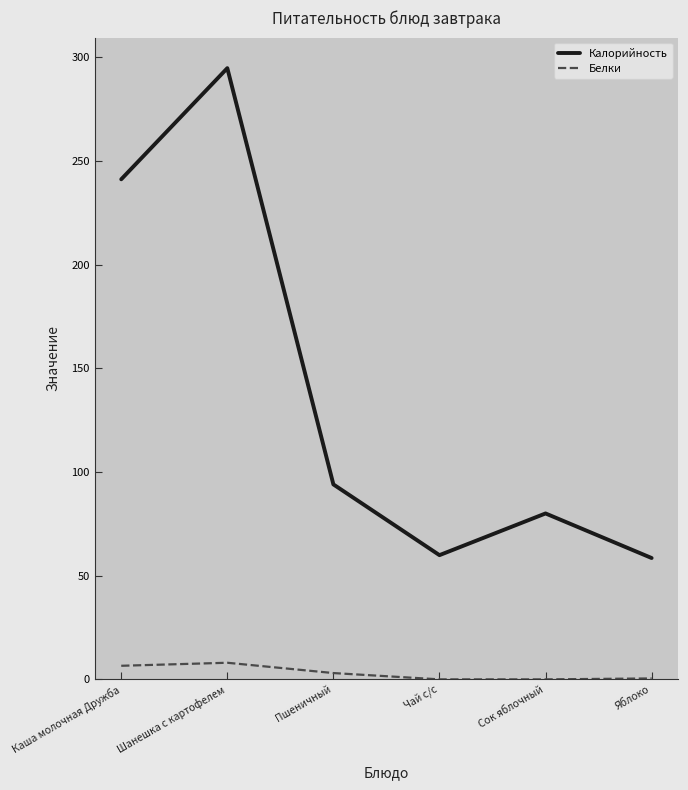

The Калорийность series shows 503.4 at Шанешка с картофелем. True or false?

False